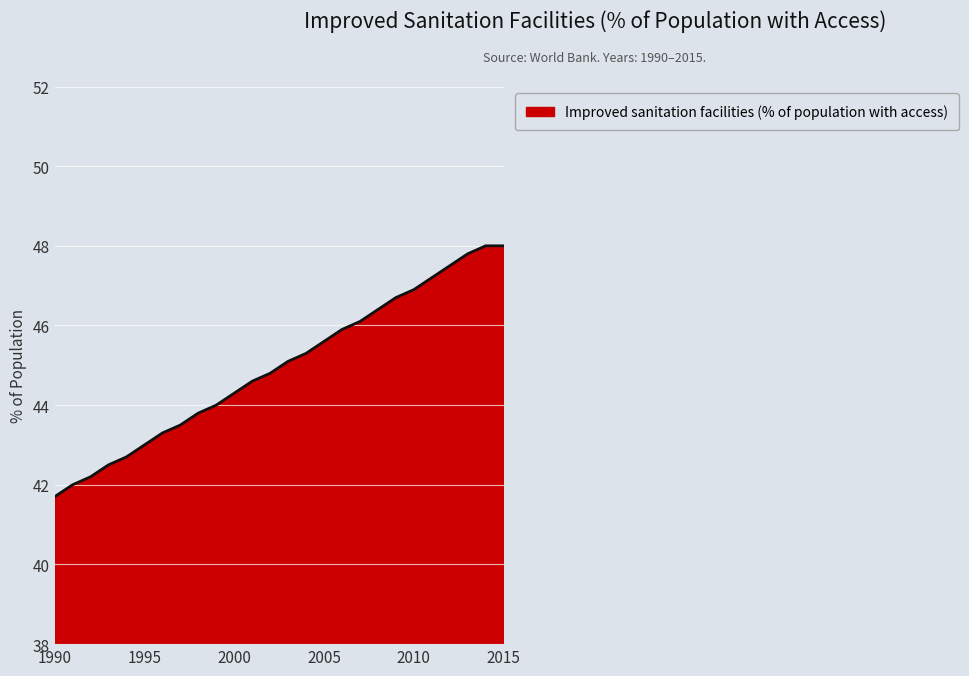

Count the number of data series in this chart.

1